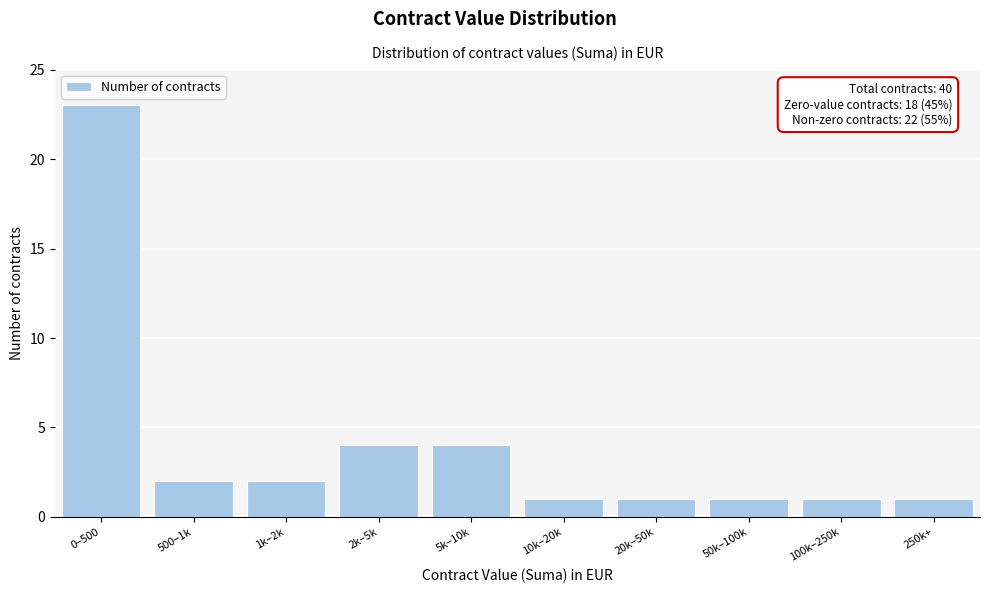

Reading right to left, extract all data points from this chart.

1	1	1	1	1	4	4	2	2	23